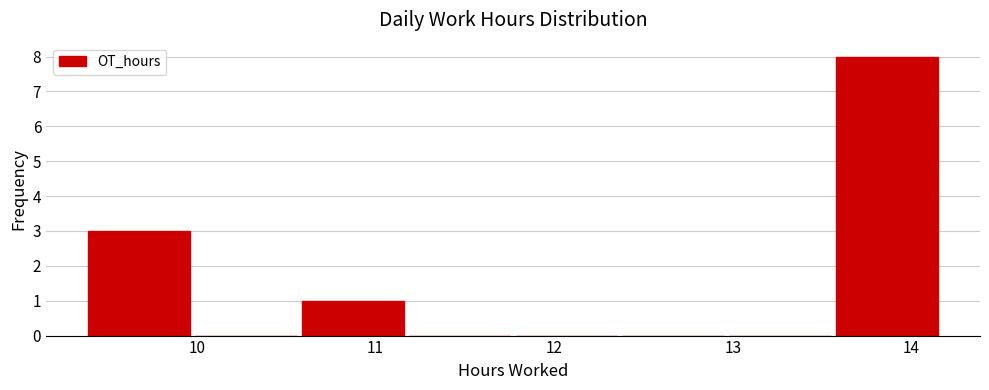

Reading left to right, transcribe this chart: for each bar, give the range it covers on the x-axis and its height. Neither the bar edges nor the heights are printed on the chart, so give them approximately, as read against the axes.

9.4 to 10.0: 3
10.0 to 10.6: 0
10.6 to 11.2: 1
11.2 to 11.8: 0
11.8 to 12.4: 0
12.4 to 13.0: 0
13.0 to 13.6: 0
13.6 to 14.2: 8